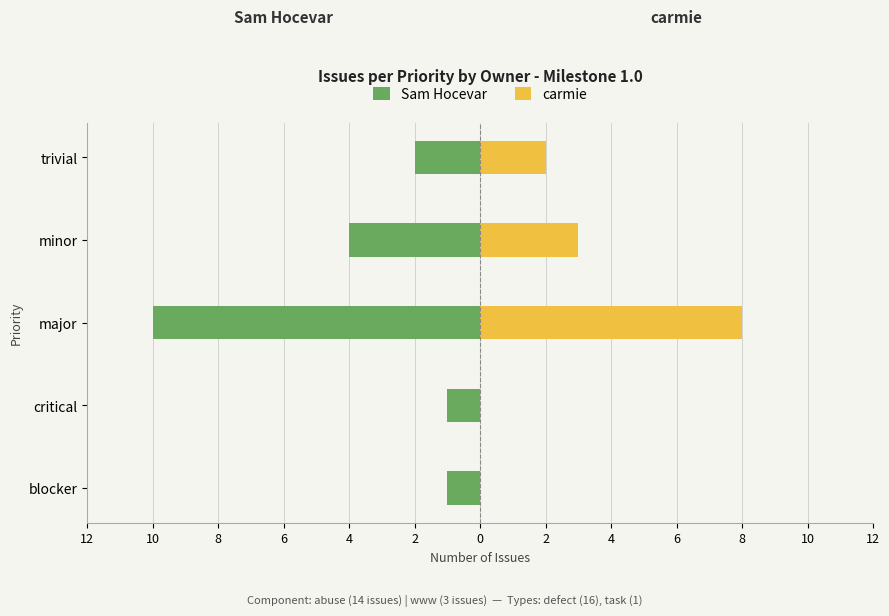

How many positive values does the carmie series have?

3